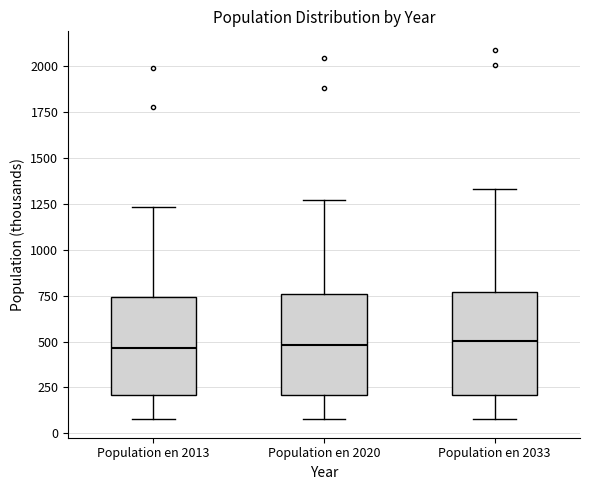

Where is the upper edge of the box for Population en 2013 on the y-axis? The values are not printed on the chart, so give them approximately, as read against the axis.

750